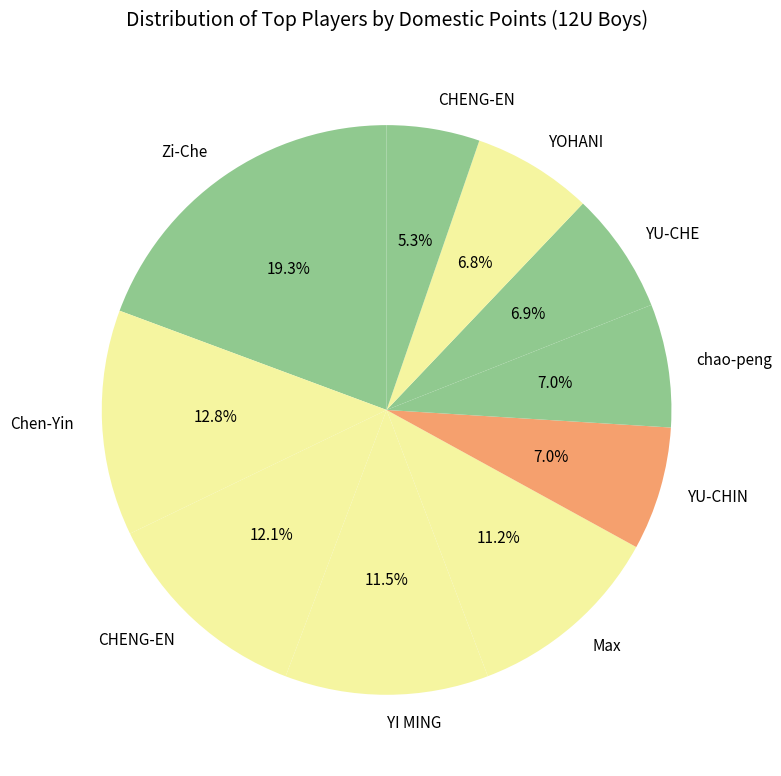

Count the number of slices in the pie.

10